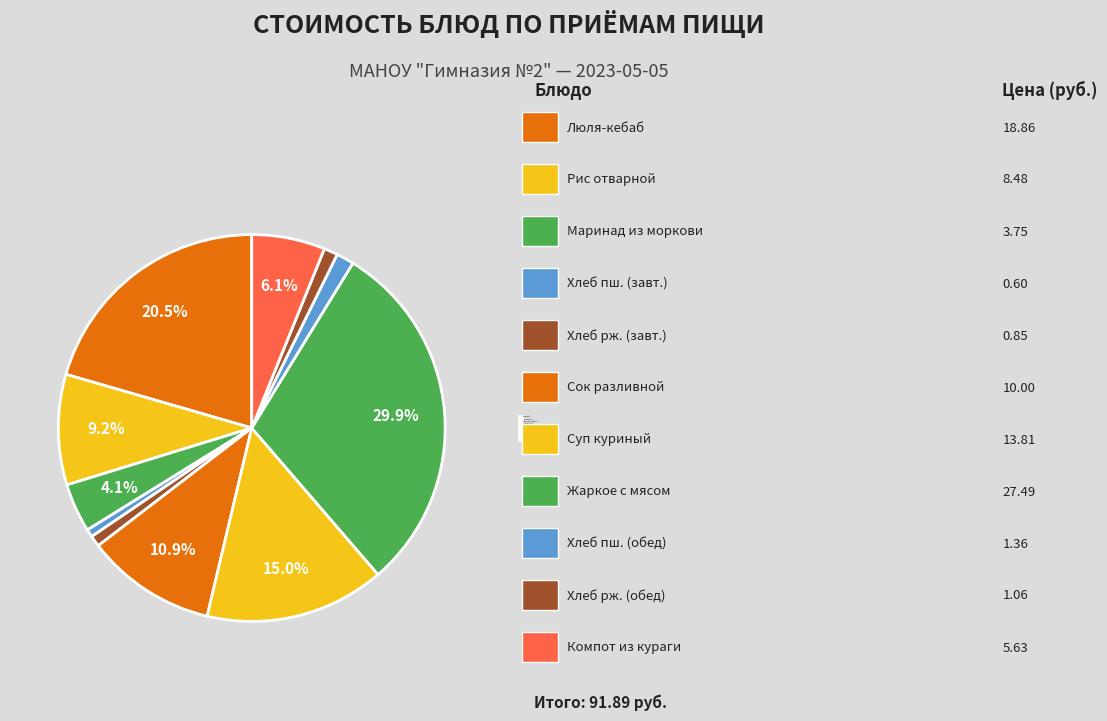

How many segments does this pie chart have?

11